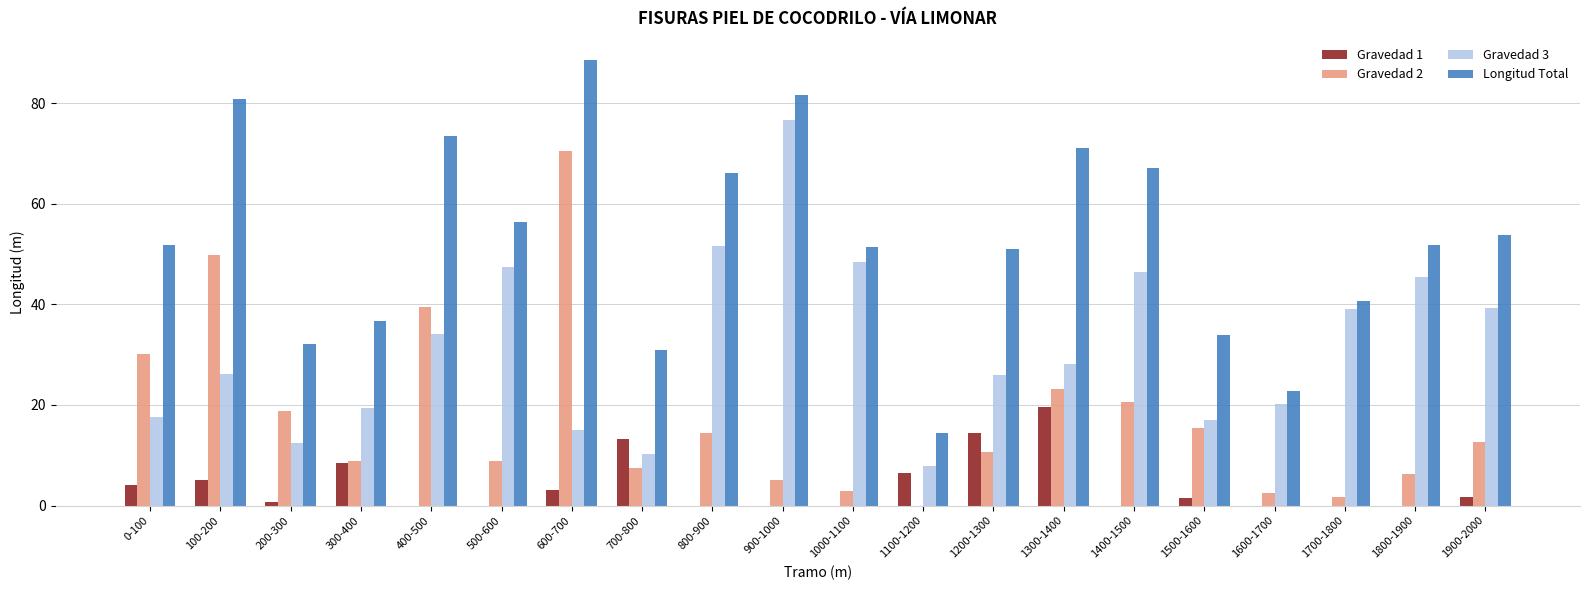

How many series are shown in this chart?

4